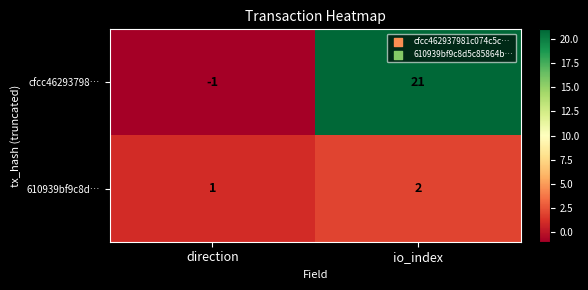

The value of cfcc46293798… at io_index is 29. True or false?

False